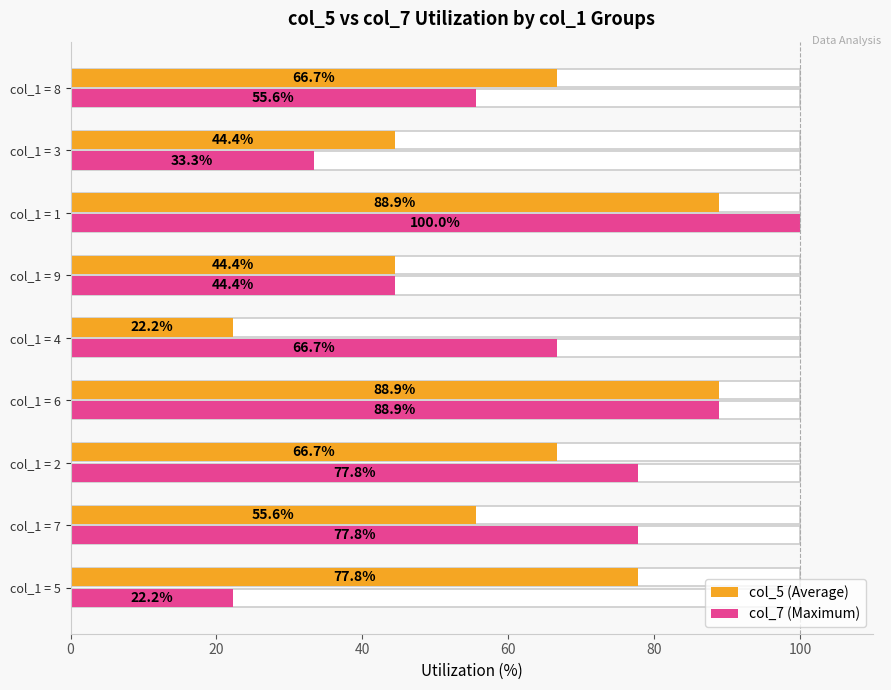

Where is col_7 (Maximum) nearest to the value 61?

col_1 = 8